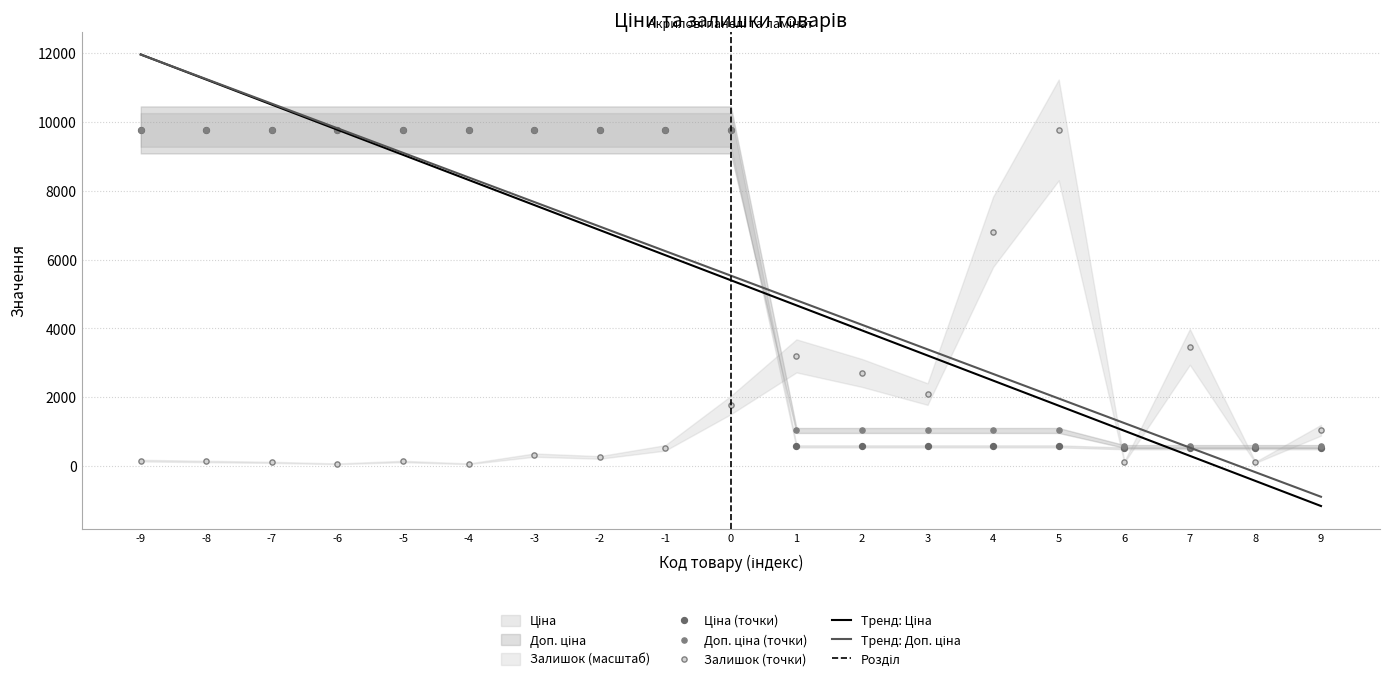

What are all the series names shown in the legend?

Ціна, Доп. ціна, Залишок